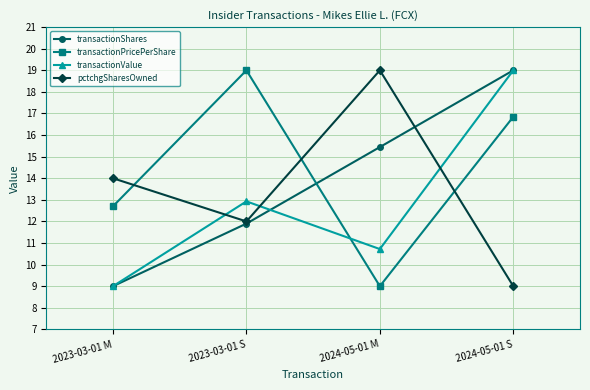

Reading left to right, list all the values displayed in this chart.

transactionShares: 9.0	11.9	15.4	19.0
transactionPricePerShare: 12.7	19.0	9.0	16.8
transactionValue: 9.0	12.9	10.7	19.0
pctchgSharesOwned: 14.0	12.0	19.0	9.0